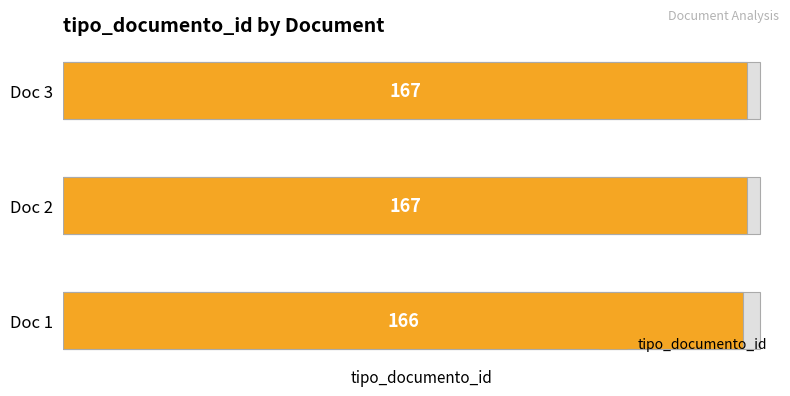

Does the chart contain stacked bars?

No